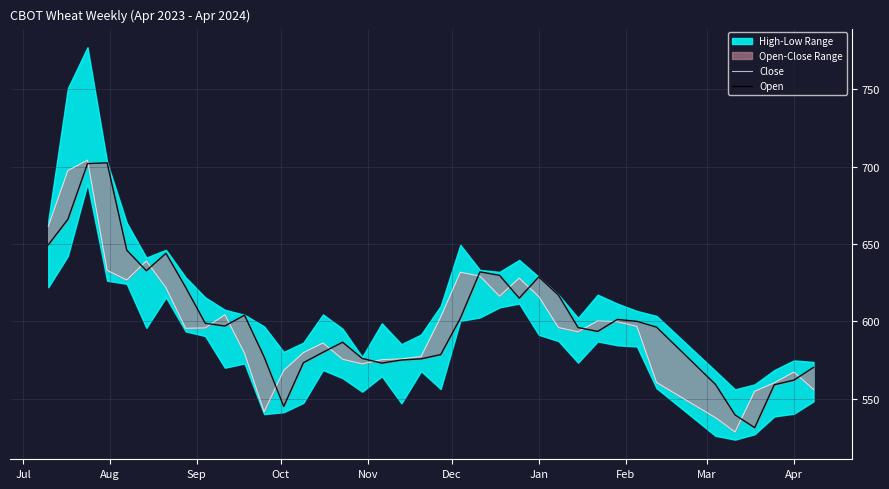

Rank the series by their average value, from highest to lowest.

Open, Close